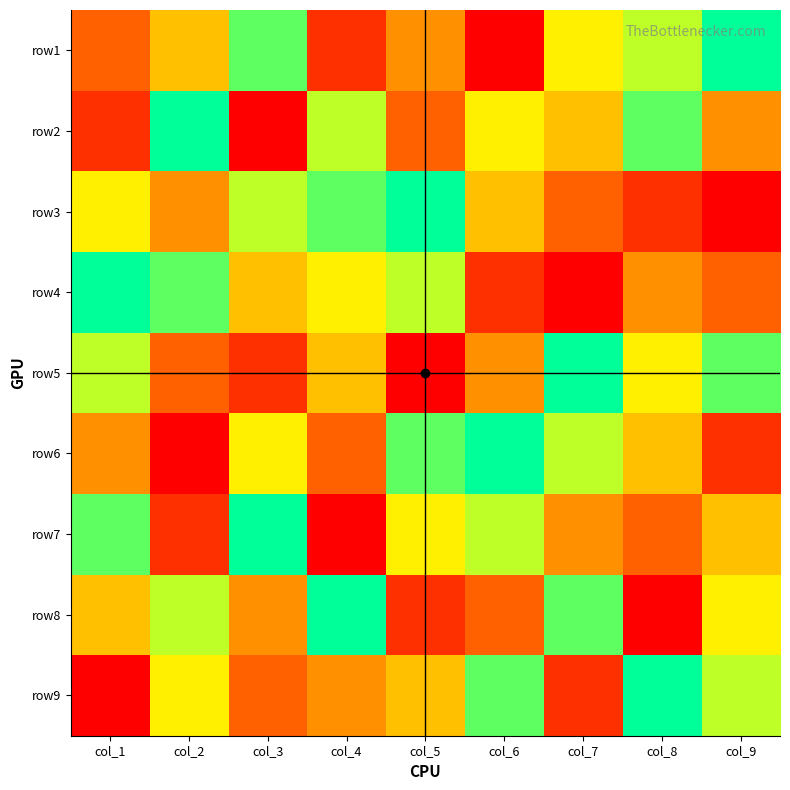

Which has a higher value, col_5 or col_4?

col_5